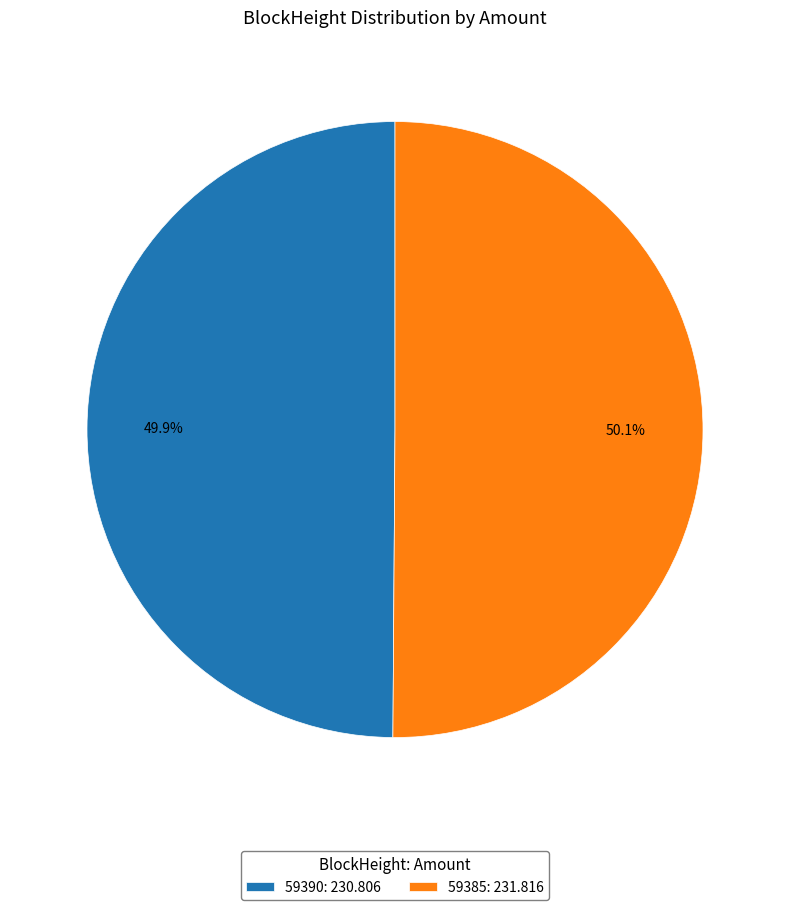

Does any single category account for the majority?

Yes